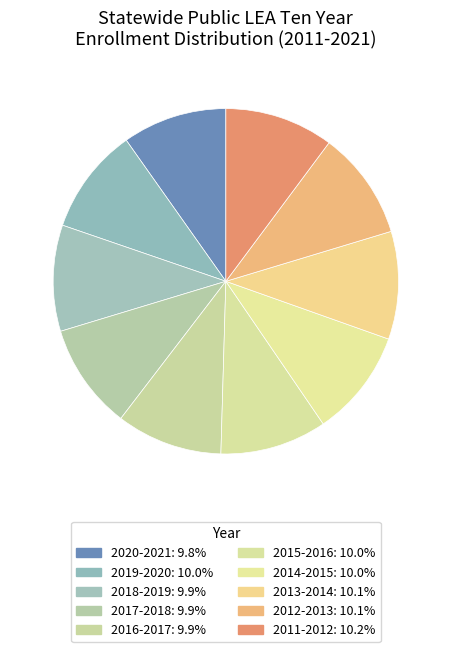

True or false: 2011-2012 accounts for 10% of the total.

True